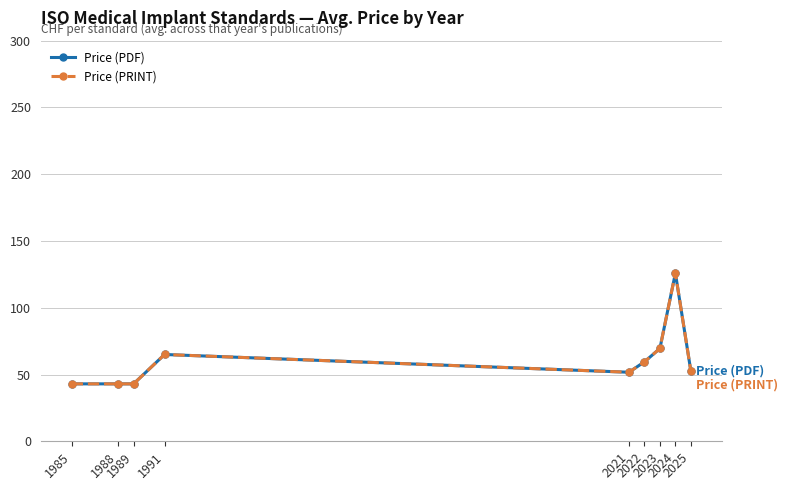

Is this an area chart (filled region under the line)?

No